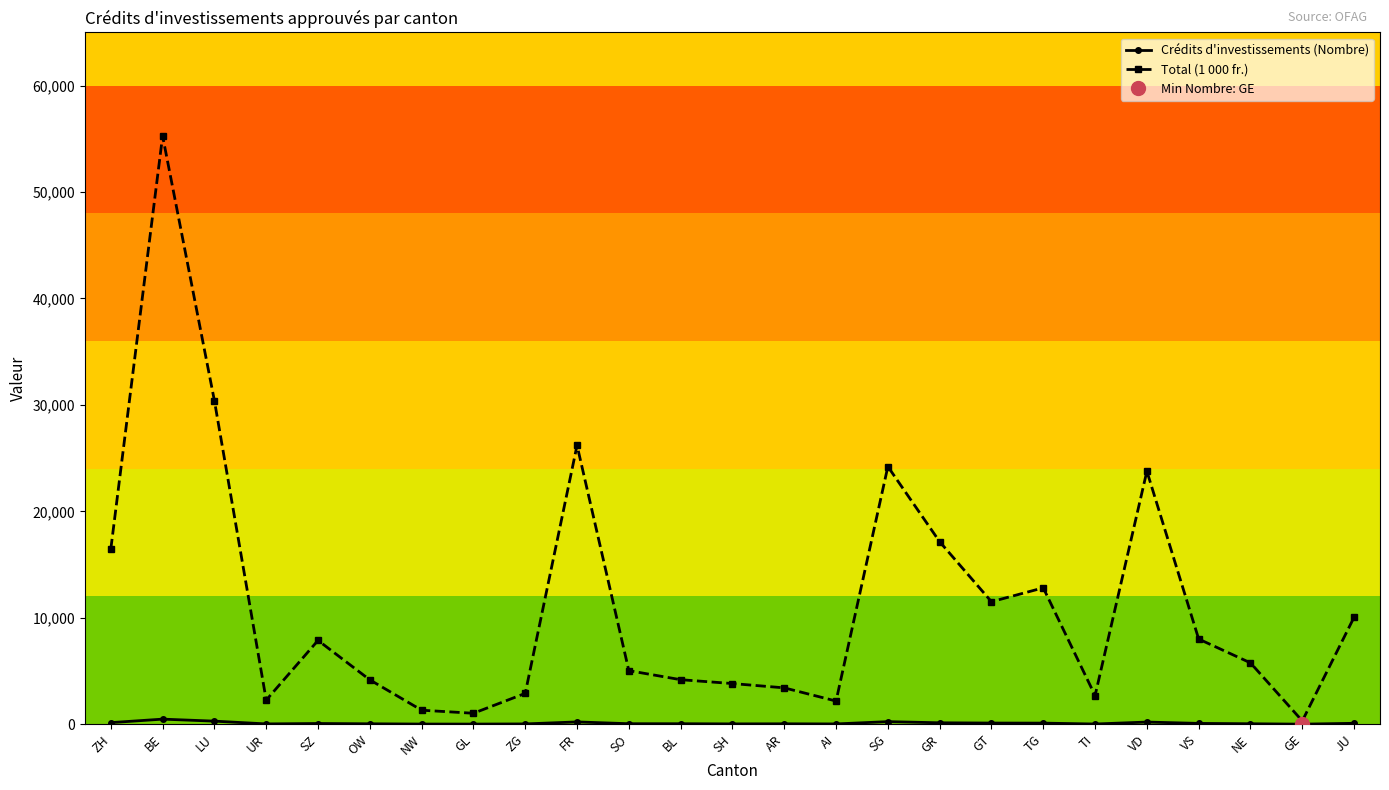

True or false: Total (1 000 fr.) and Crédits d'investissements (Nombre) cross at least once.

False